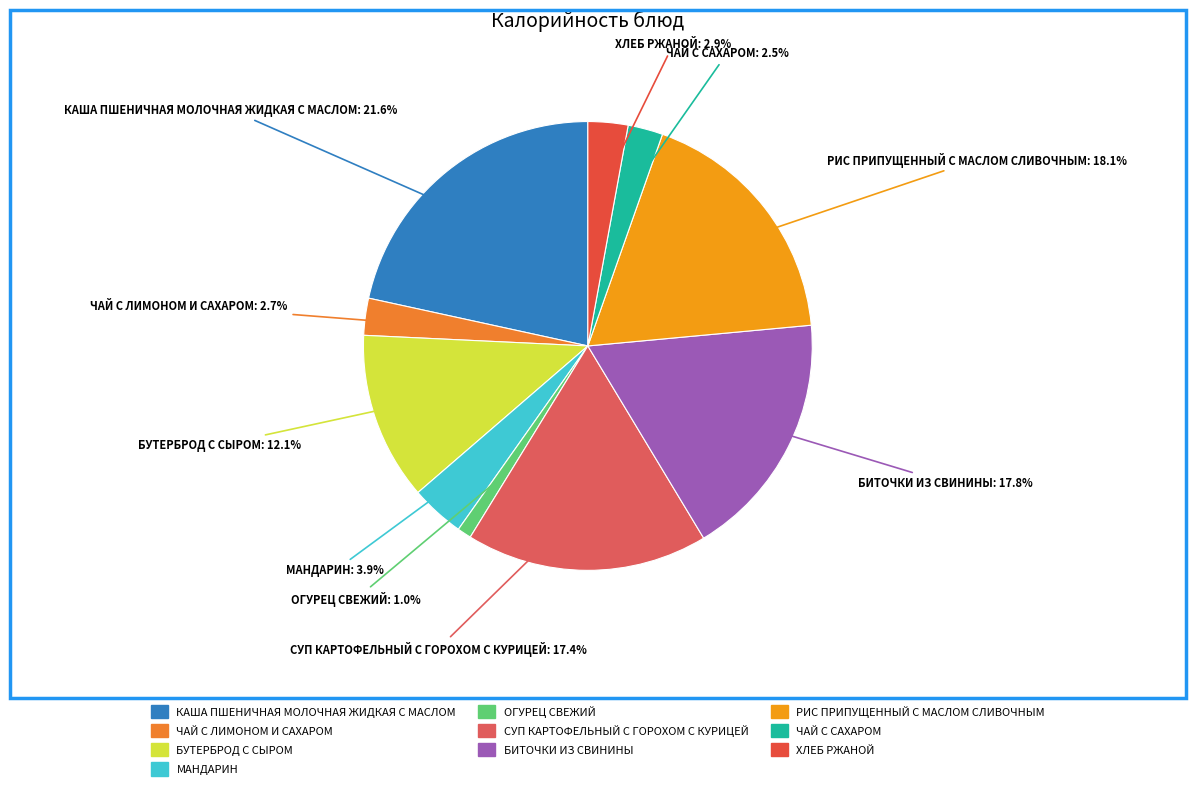

What percentage do БИТОЧКИ ИЗ СВИНИНЫ and КАША ПШЕНИЧНАЯ МОЛОЧНАЯ ЖИДКАЯ С МАСЛОМ together represent?

39.4%